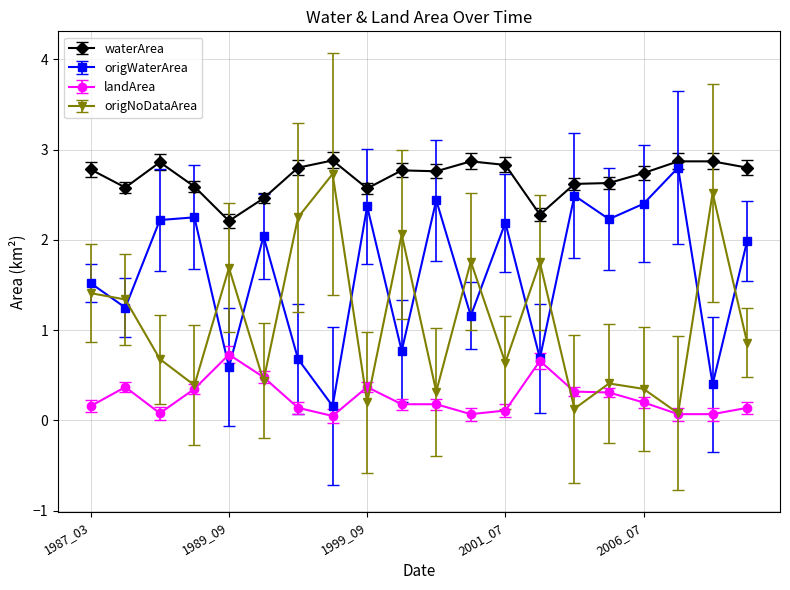

List the series in order of their overall mean, lowest first.

landArea, origNoDataArea, origWaterArea, waterArea